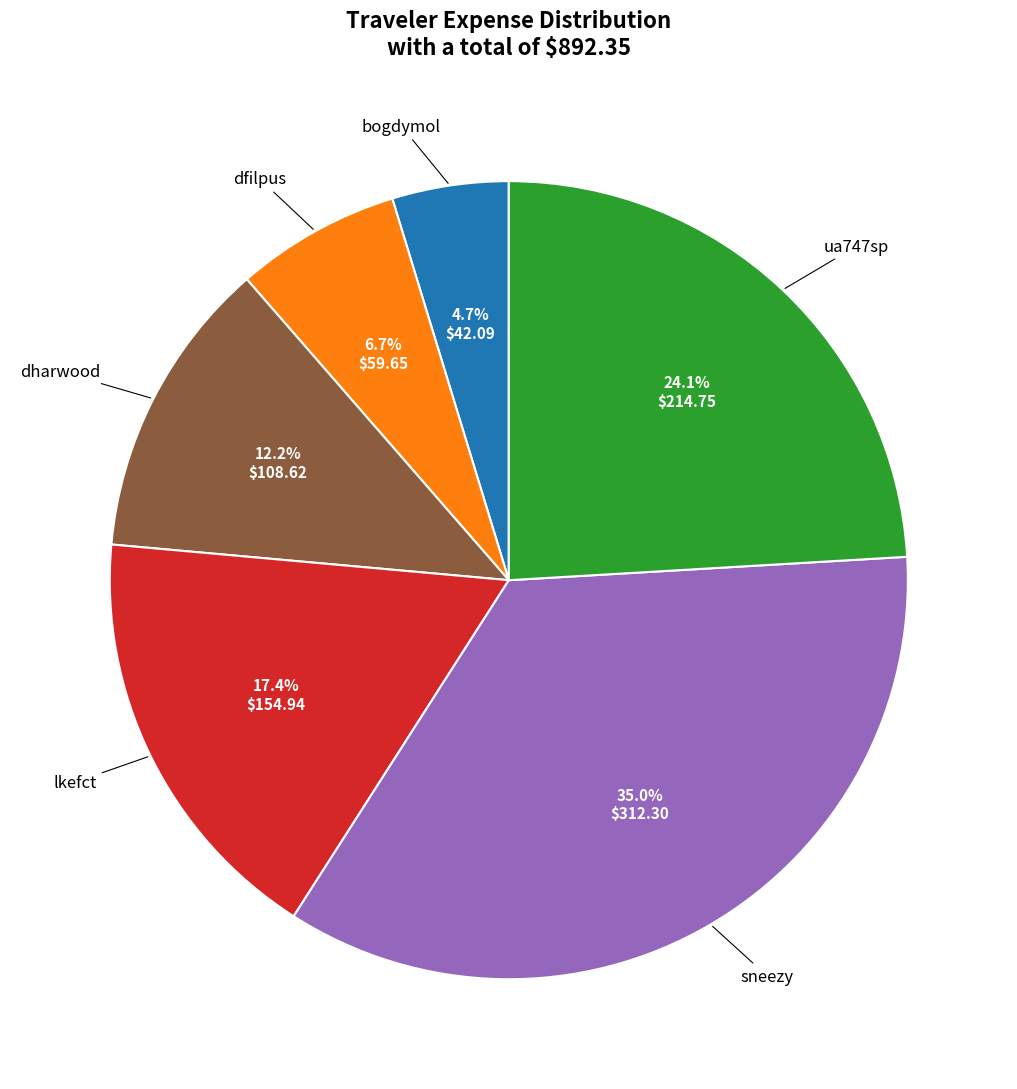

Is there a majority slice in this chart?

No